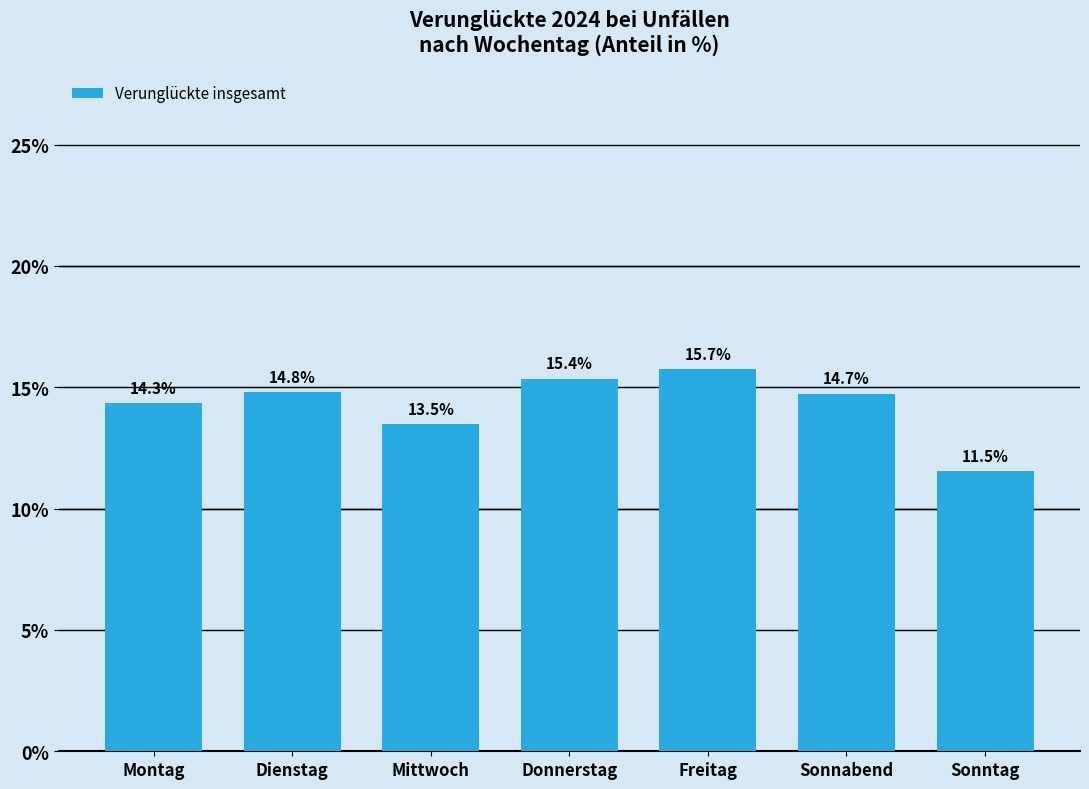

Reading left to right, extract all data points from this chart.

14.3	14.8	13.5	15.4	15.7	14.7	11.5